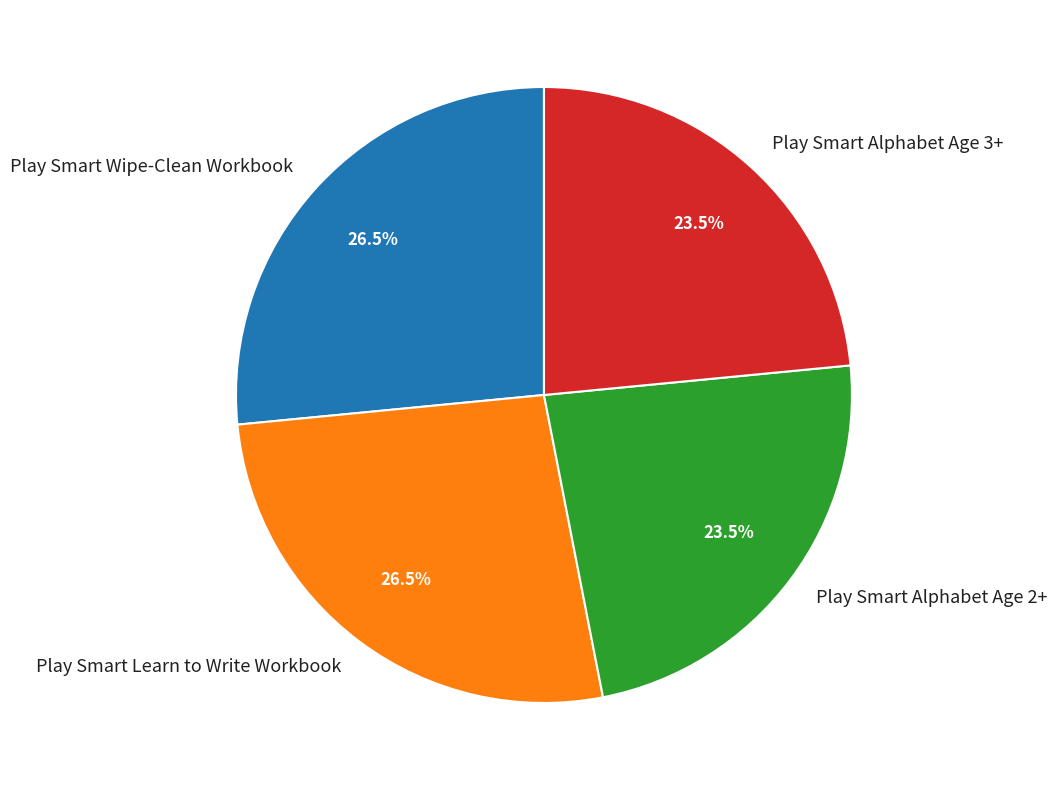

To the nearest percent, what is the average slice percentage?

25%